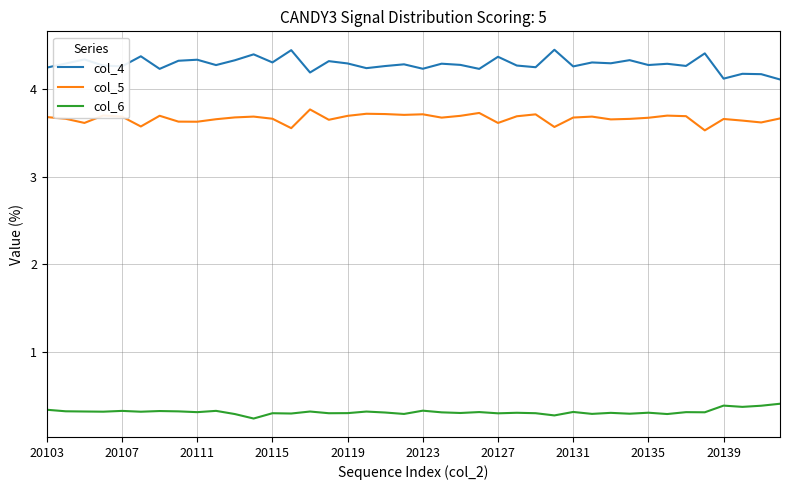

Which series has the largest total across all categories?

col_4